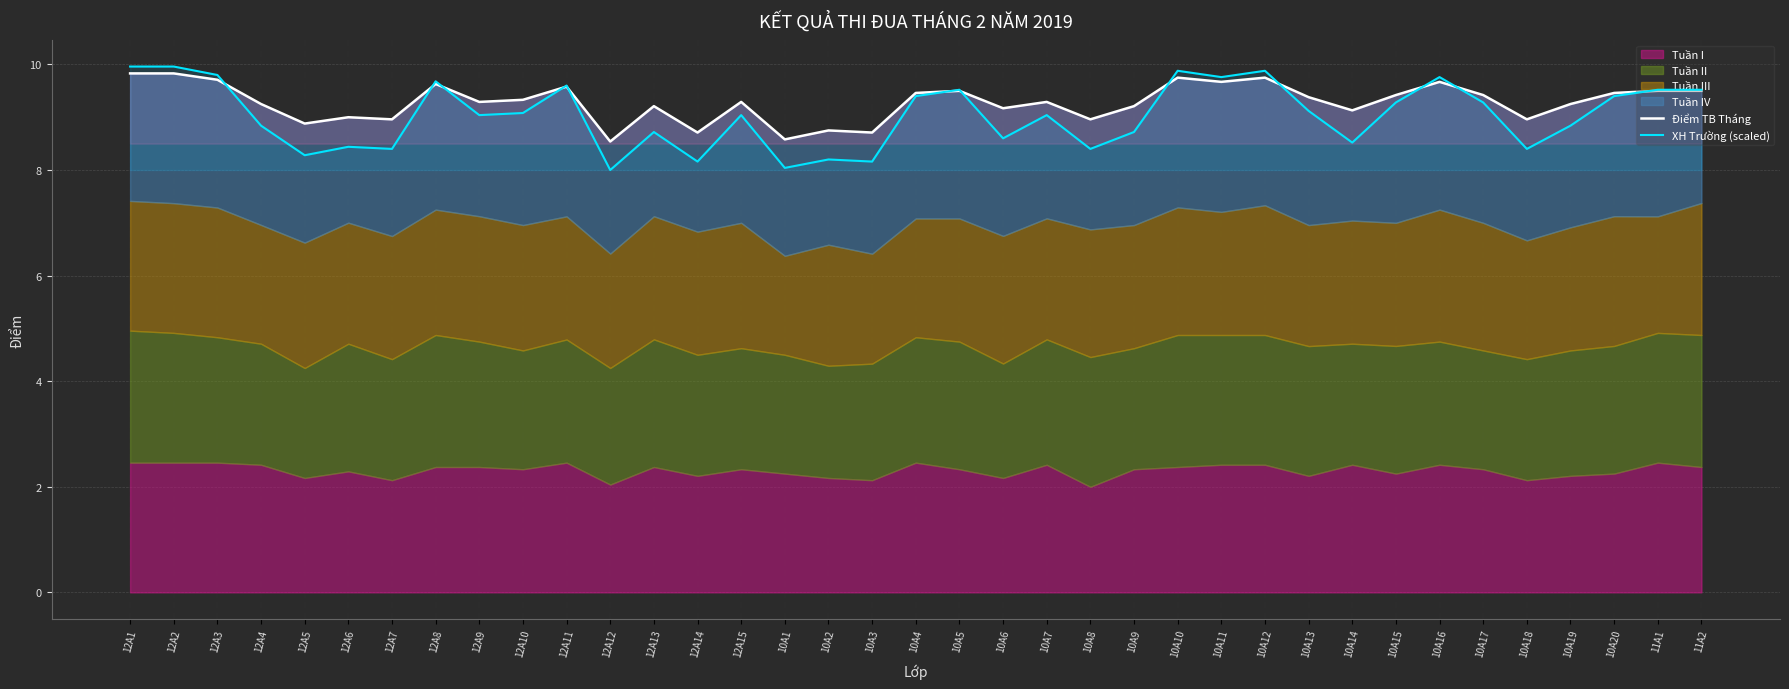

What is the sum of the XH Trường (scaled) values at 10A20 and 10A18?

17.8